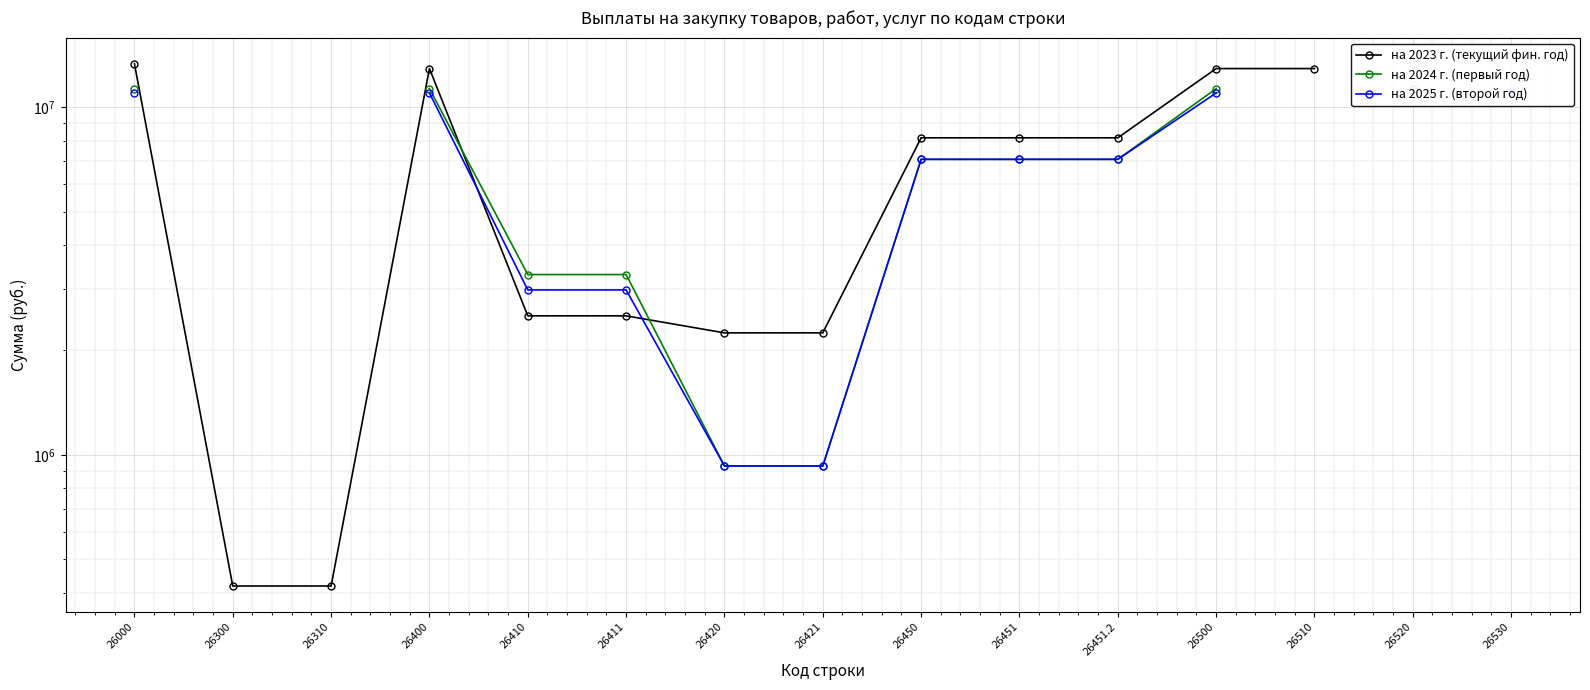

Rank the series at 26421 from lowest to highest value.

на 2025 г. (второй год), на 2024 г. (первый год), на 2023 г. (текущий фин. год)